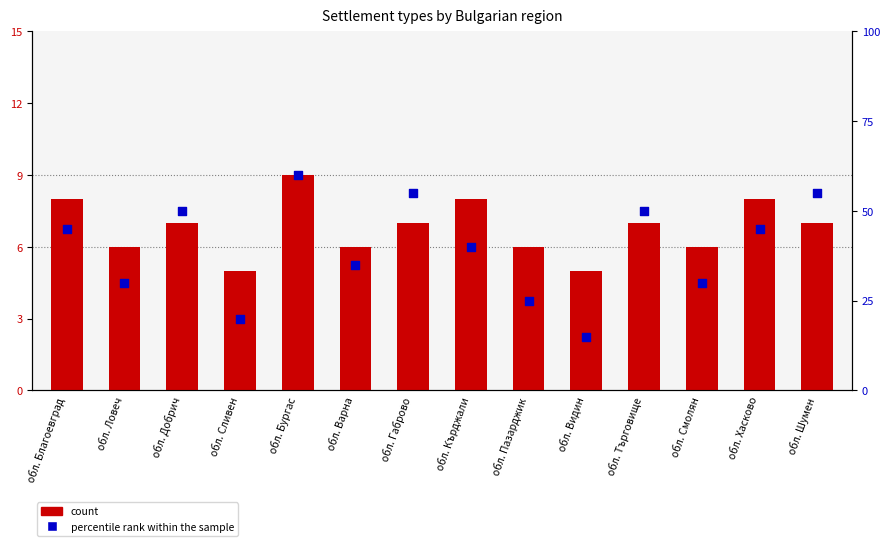

Which series has the widest spread of Y values?

percentile rank within the sample